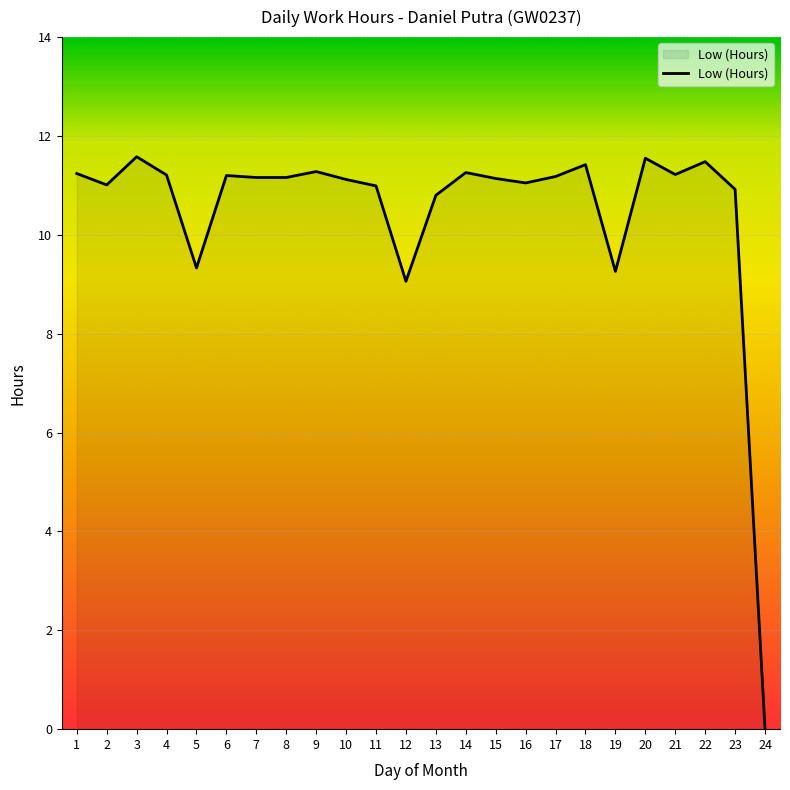

Is it true that the value at 17 is 3.7?

False